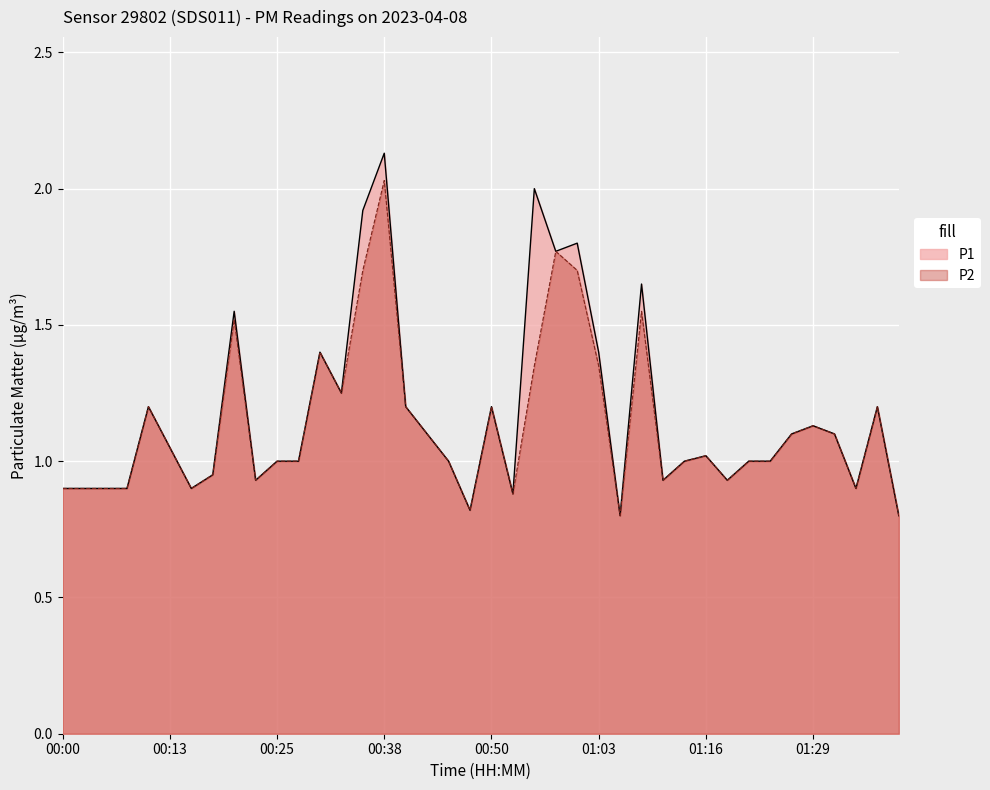

Is the value of P2 at 00:40 greater than the value of P1 at 00:03?

Yes